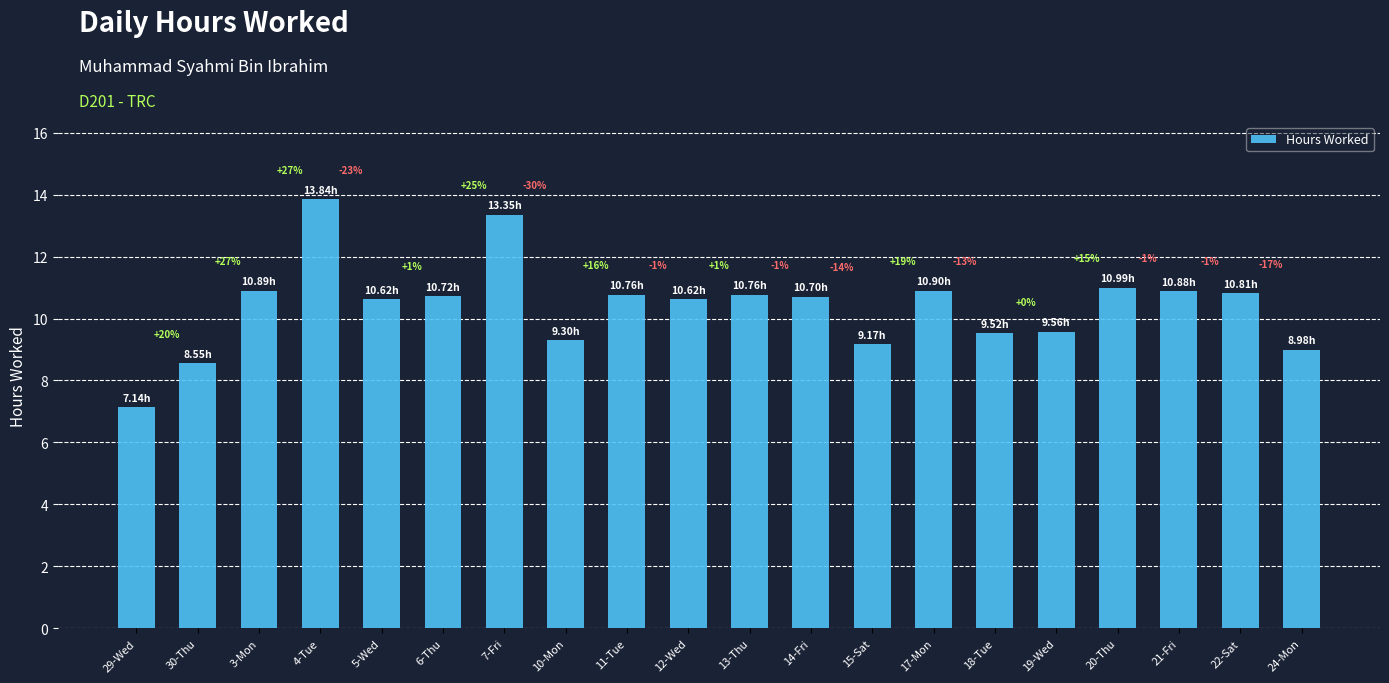

Between 19-Wed and 7-Fri, which is larger?

7-Fri